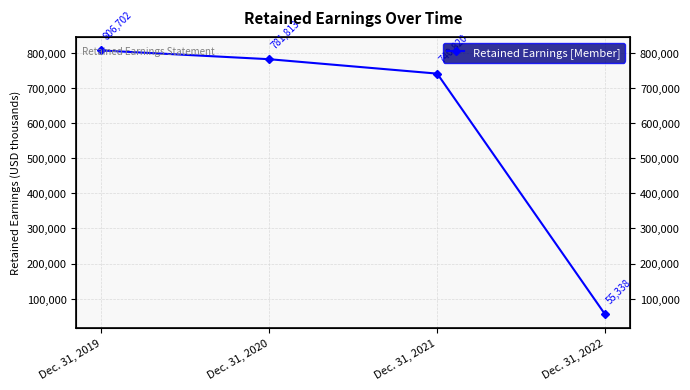

Is it true that the value at Dec. 31, 2021 is 416974?

False